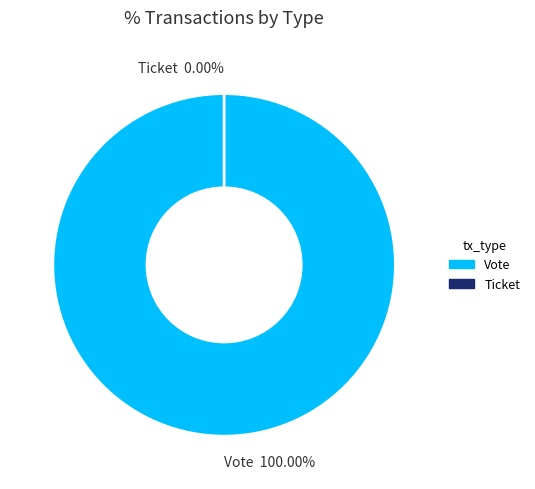

The Vote slice represents 93% of the pie. True or false?

False